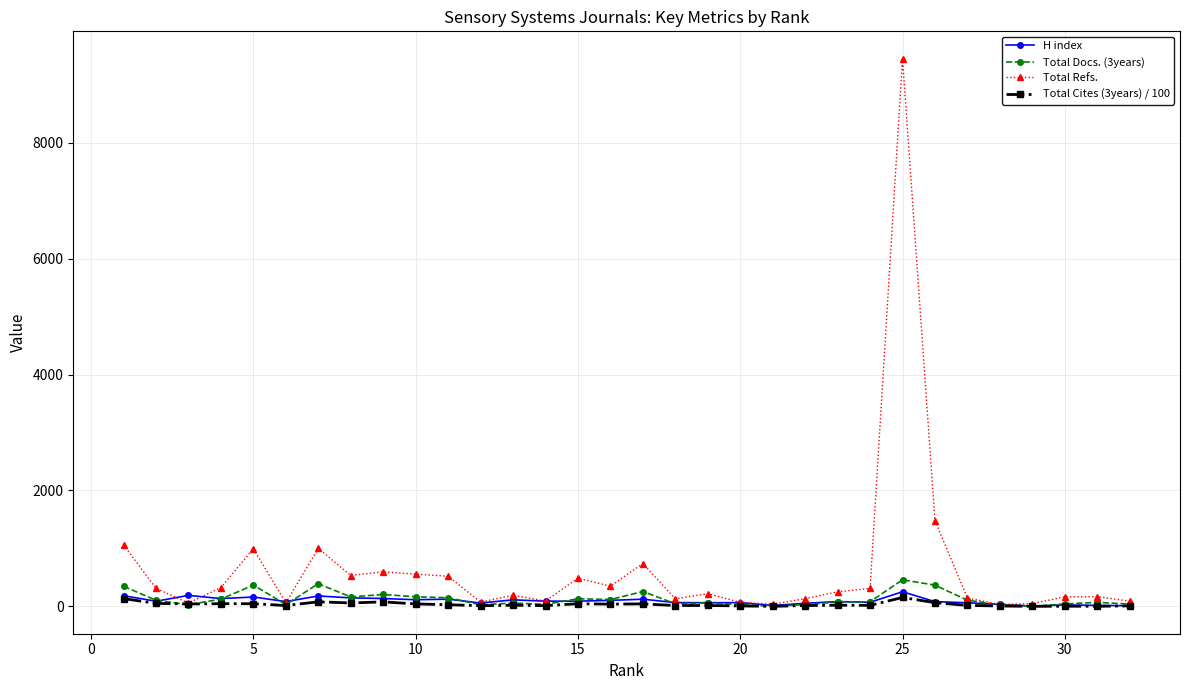

Which series has the widest spread of values?

Total Refs.